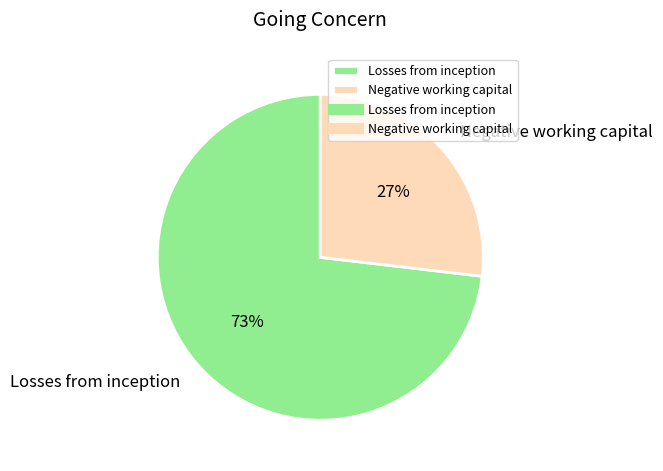

To the nearest percent, what is the average slice percentage?

50%